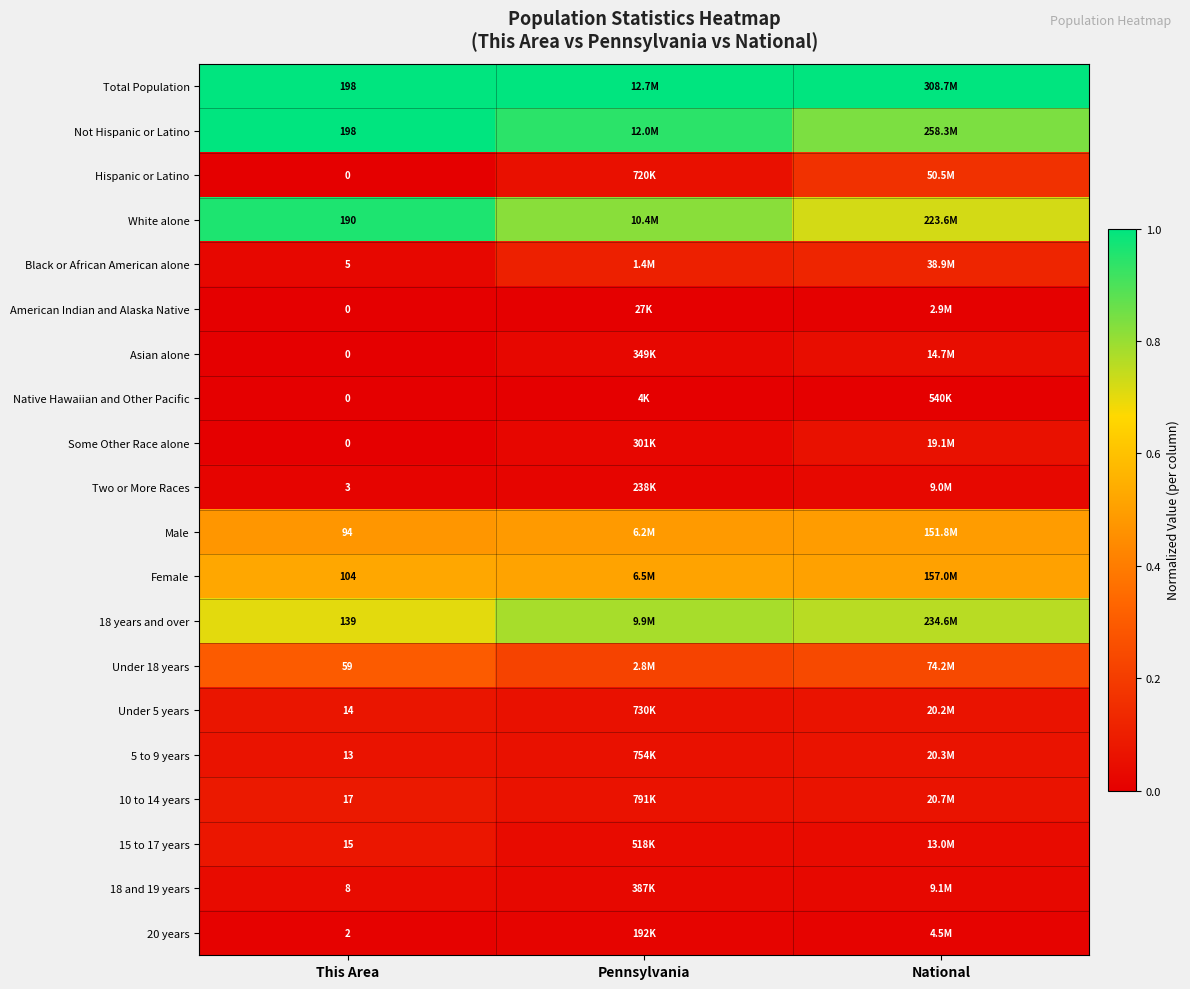

Is the value of 10 to 14 years at This Area greater than the value of Under 18 years at This Area?

No